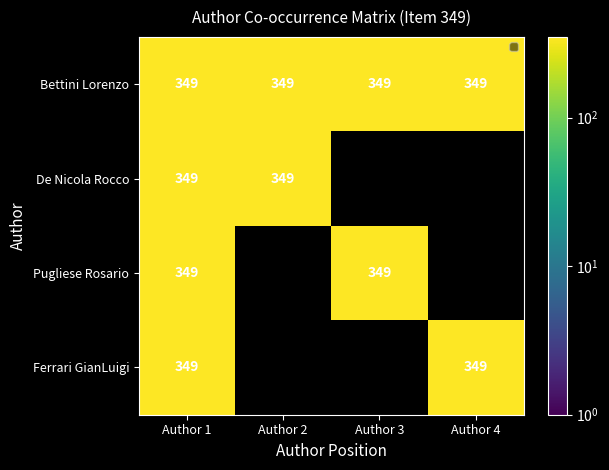

What is the sum of all Ferrari GianLuigi values?

698